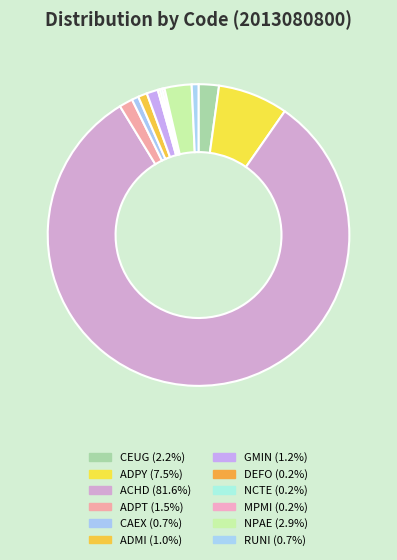

To the nearest percent, what portion does ACHD represent?

82%